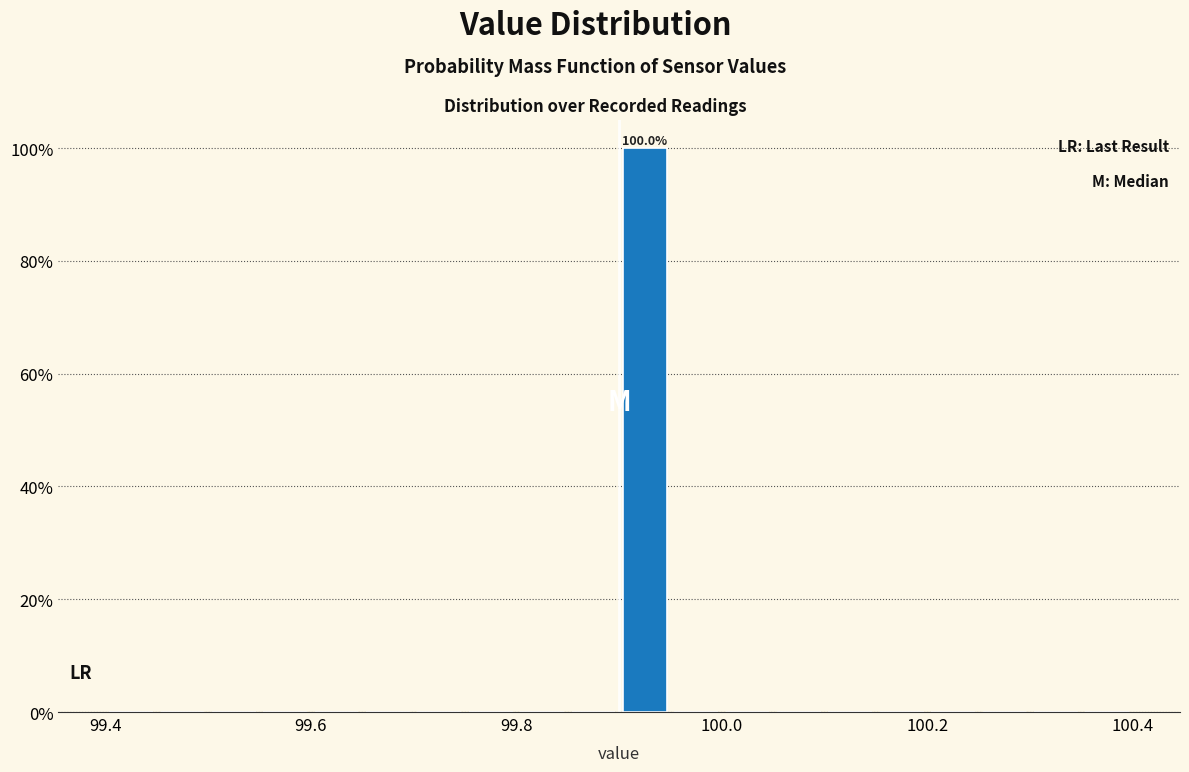

Around what value on the x-axis is the tallest bar? Give the approximate position of its centre, as read against the axis.

99.92